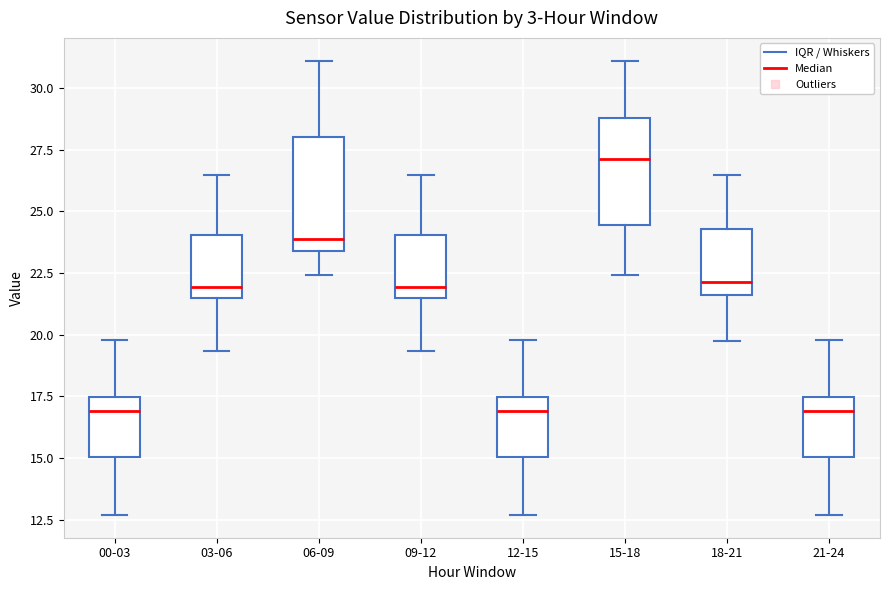

Reading left to right, transcribe this box plot: for each box, give where its median line is, the range the box spans, and where its two whiskers end, as read against the y-axis. The values are not printed on the chart, so give them approximately, as read against the axis.

00-03: median 17.0, box 15.0 to 17.5, whiskers 12.5 to 20.0
03-06: median 22.0, box 21.5 to 24.0, whiskers 19.5 to 26.5
06-09: median 24.0, box 23.5 to 28.0, whiskers 22.5 to 31.0
09-12: median 22.0, box 21.5 to 24.0, whiskers 19.5 to 26.5
12-15: median 17.0, box 15.0 to 17.5, whiskers 12.5 to 20.0
15-18: median 27.0, box 24.5 to 29.0, whiskers 22.5 to 31.0
18-21: median 22.0, box 21.5 to 24.5, whiskers 19.5 to 26.5
21-24: median 17.0, box 15.0 to 17.5, whiskers 12.5 to 20.0